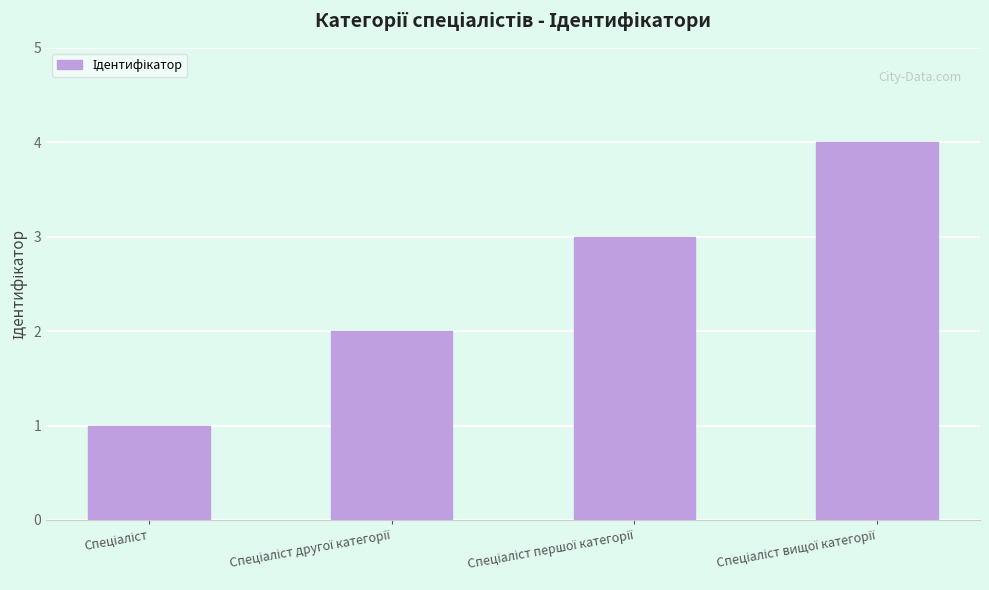

What is the sum of all values?

10